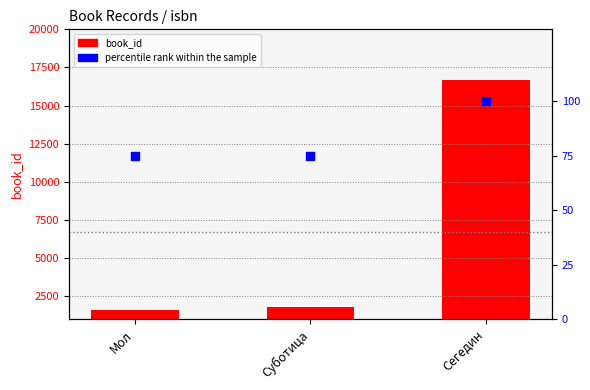

What is the total value across all series at Суботица?

1850